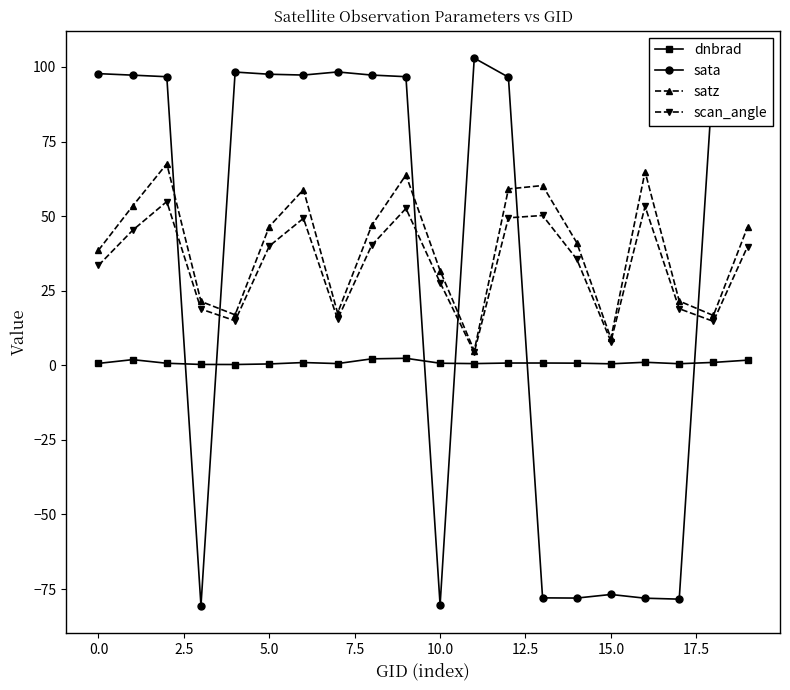

List the series in order of their peak value, lowest first.

dnbrad, scan_angle, satz, sata